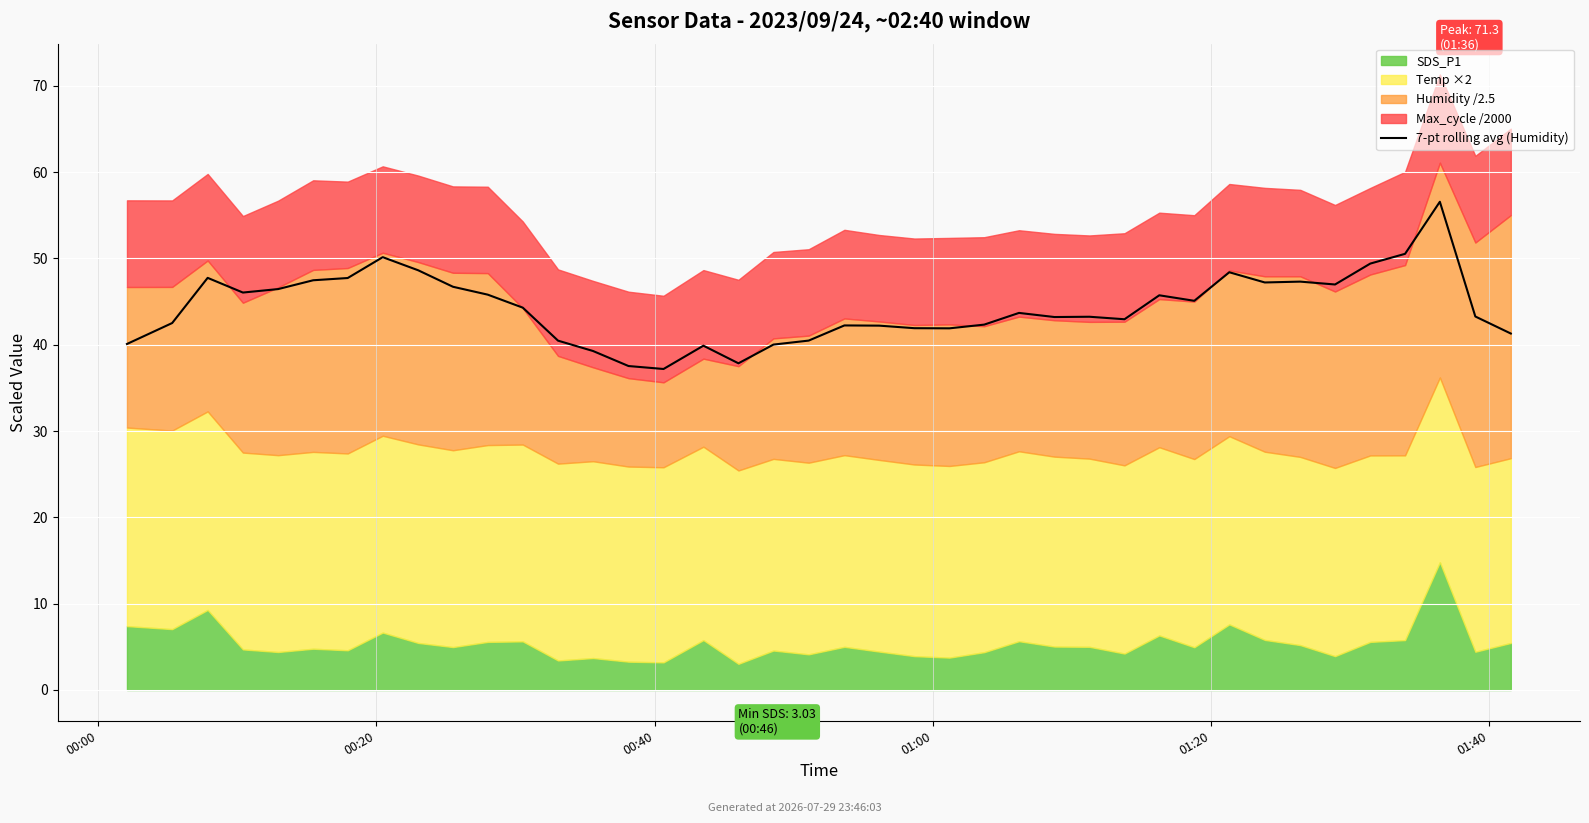

True or false: the data shows 43.3 at 38.

True